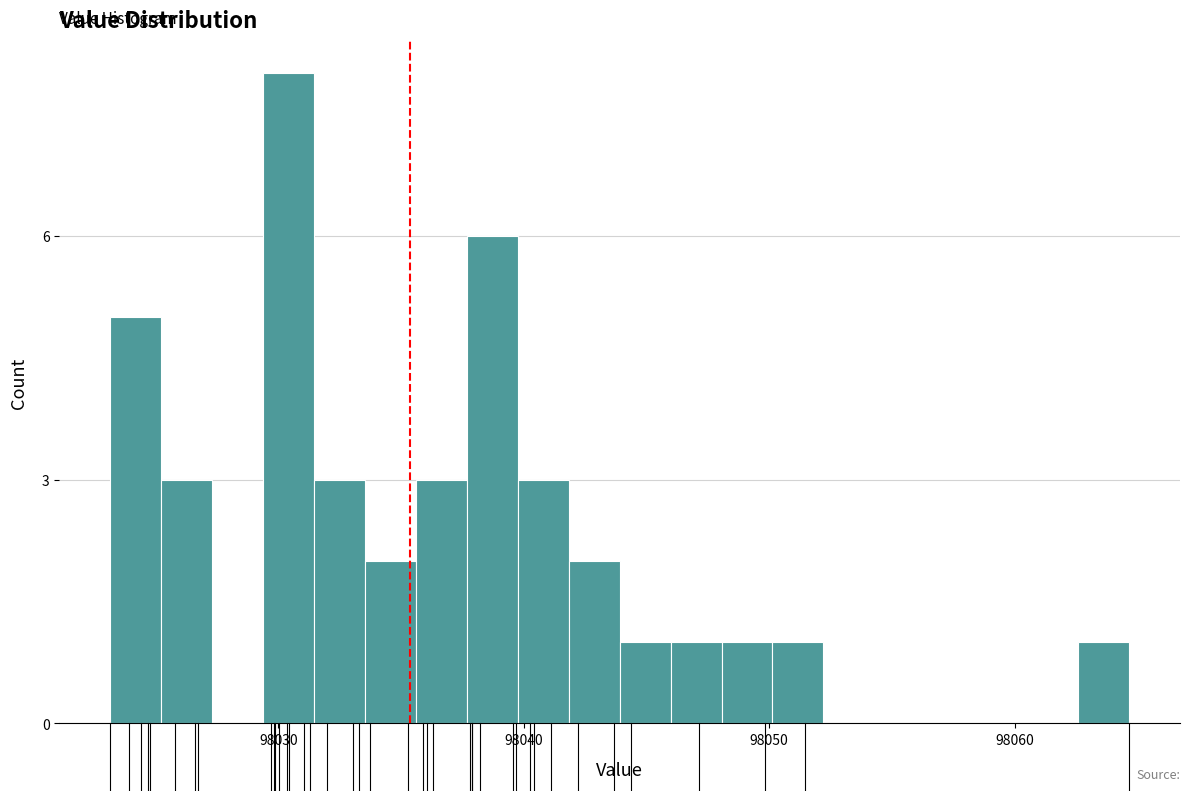

Read against the x-axis, roughly where is the centre of the tallest bar?

98030